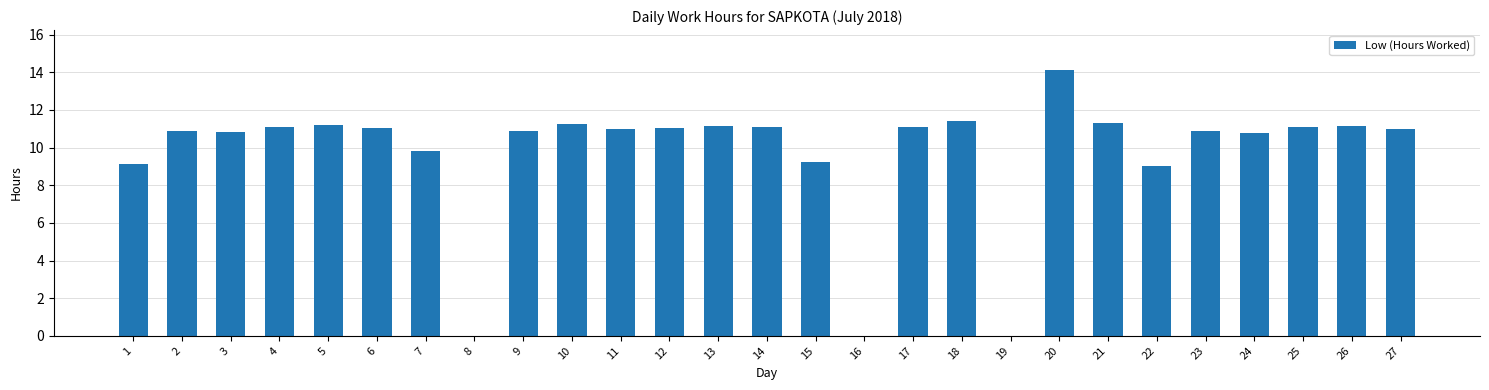

The chart shows a value of 11.1 at 25. True or false?

True